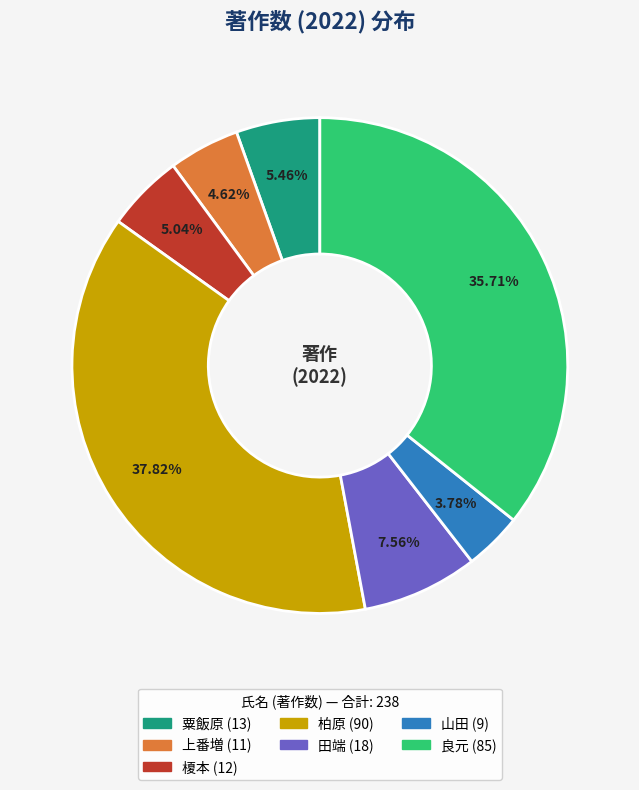

Does any single category account for the majority?

No